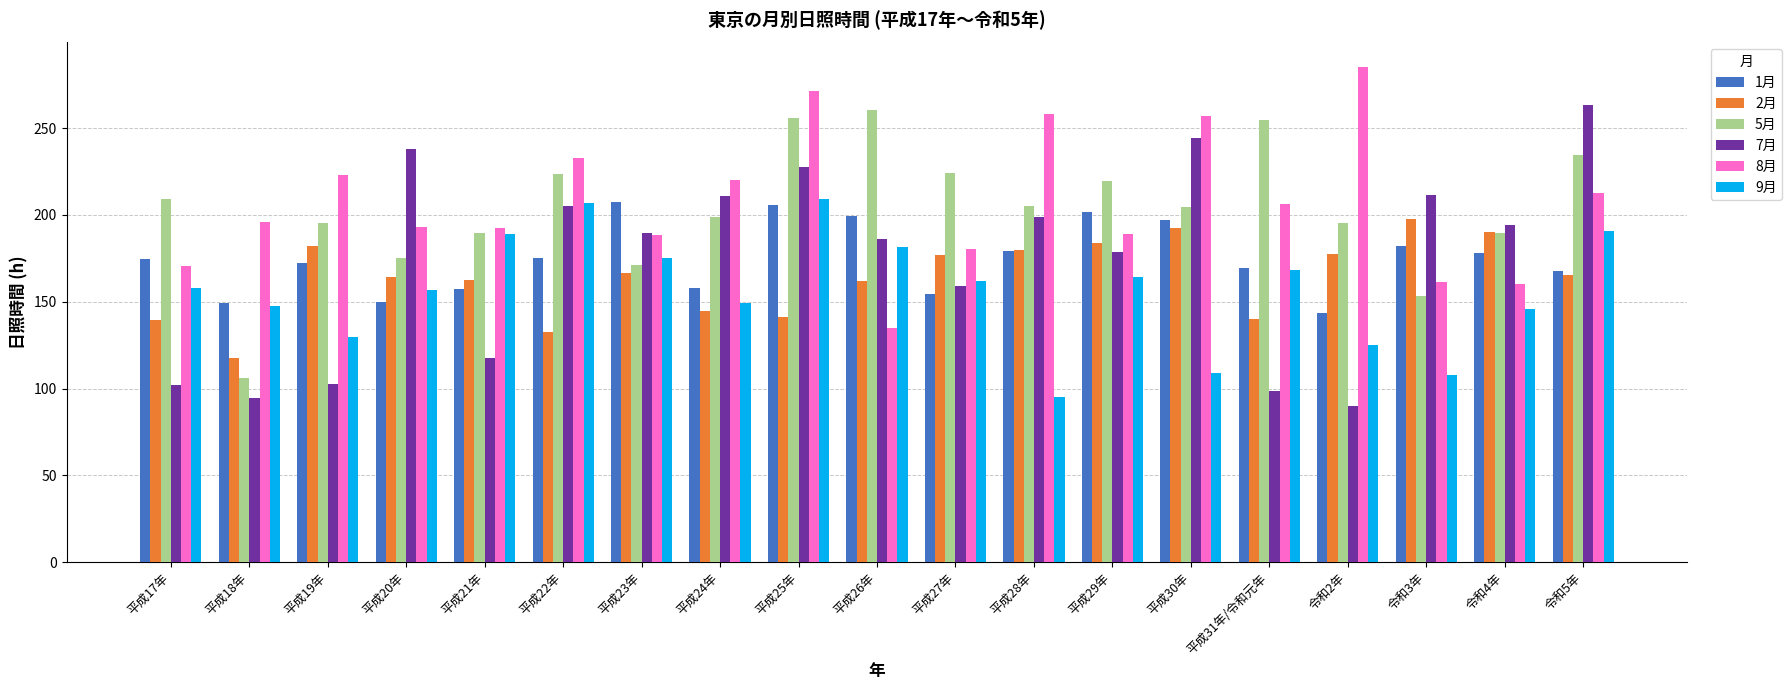

What is the minimum value shown in the chart?

89.7